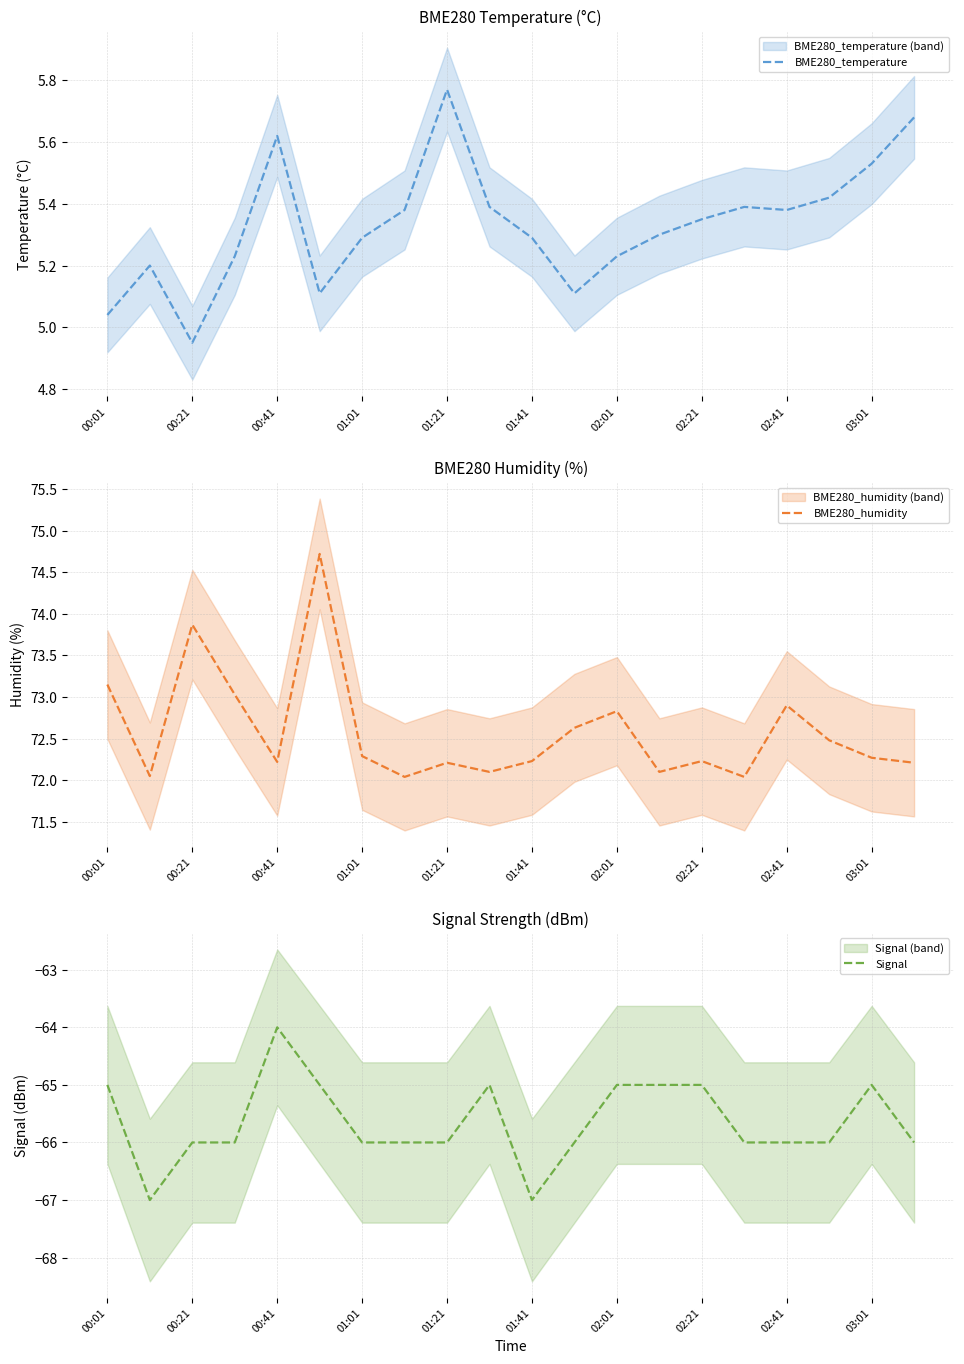

How many lines are shown in the chart?

3